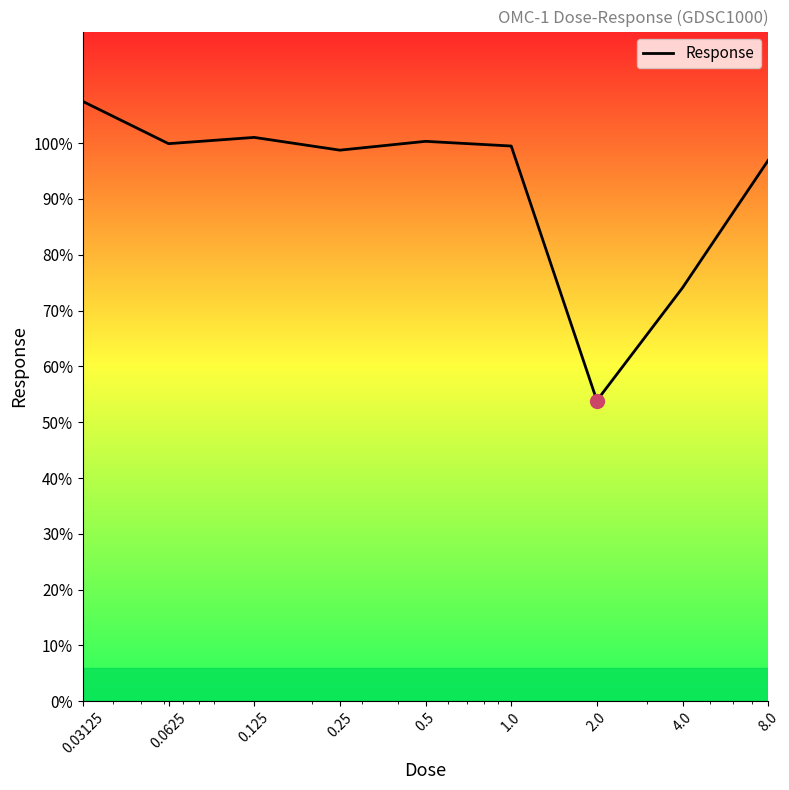

What is the maximum value shown in the chart?

107.5